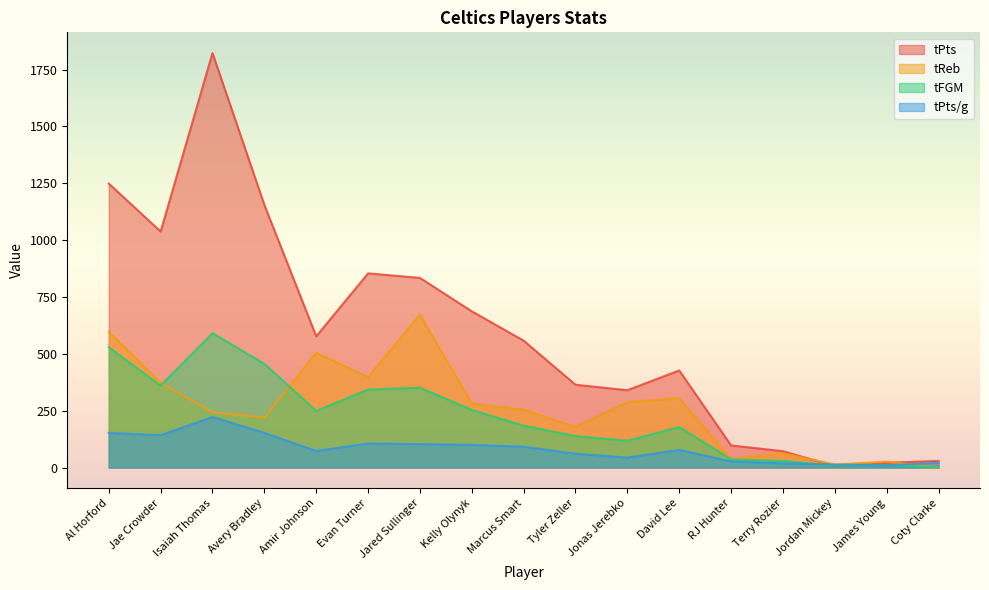

At Jae Crowder, list the series in order from largest to smallest.

tPts, tReb, tFGM, tPts/g